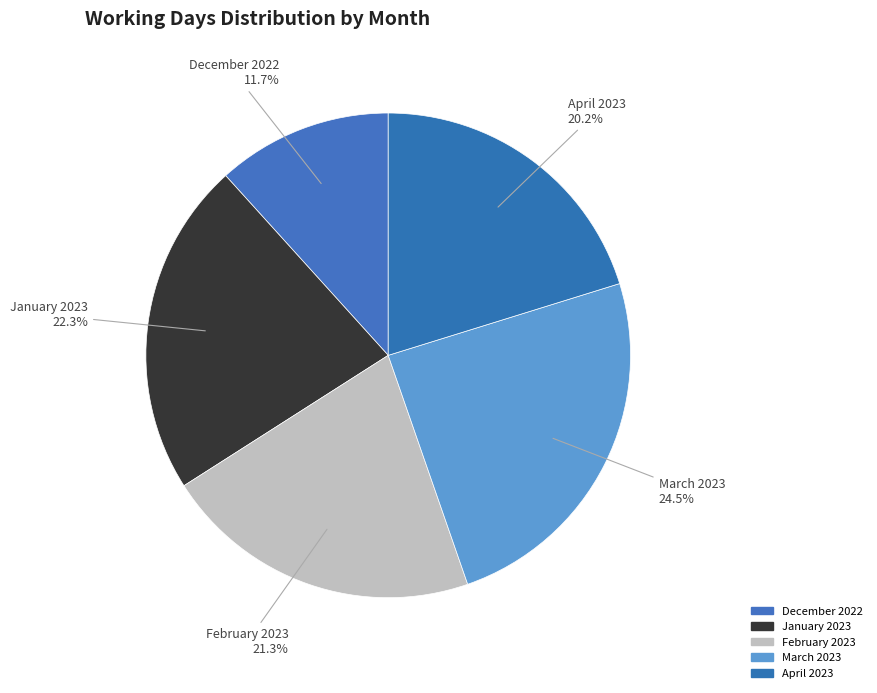

Do February 2023 and January 2023 together represent more than half of the pie?

No